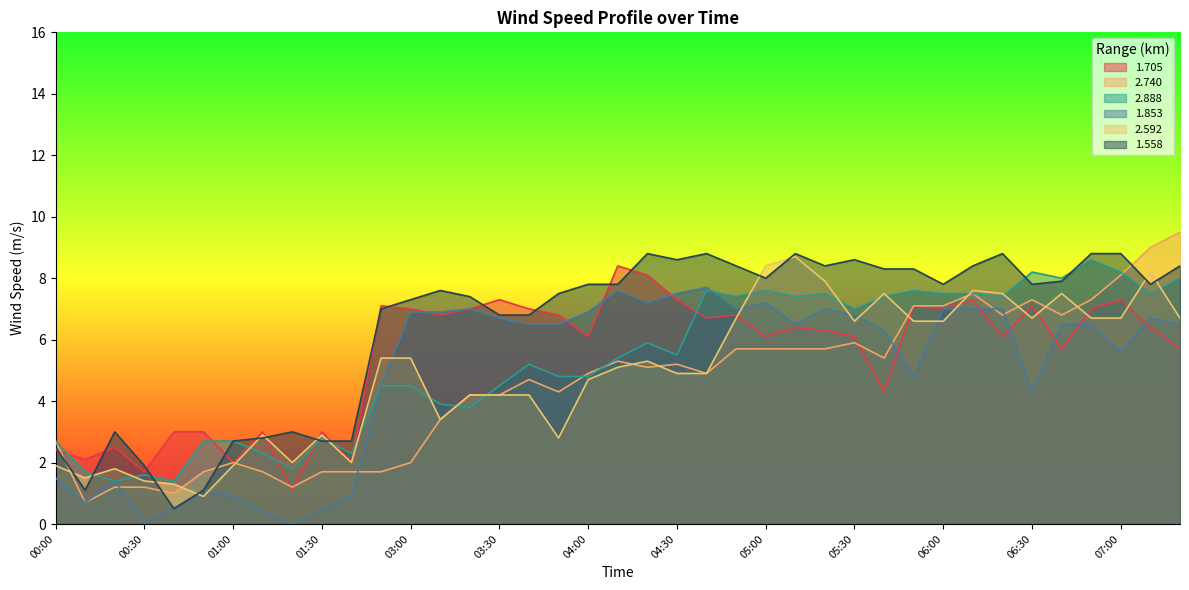

At which label does 1.705 first exceed 6?

02:30